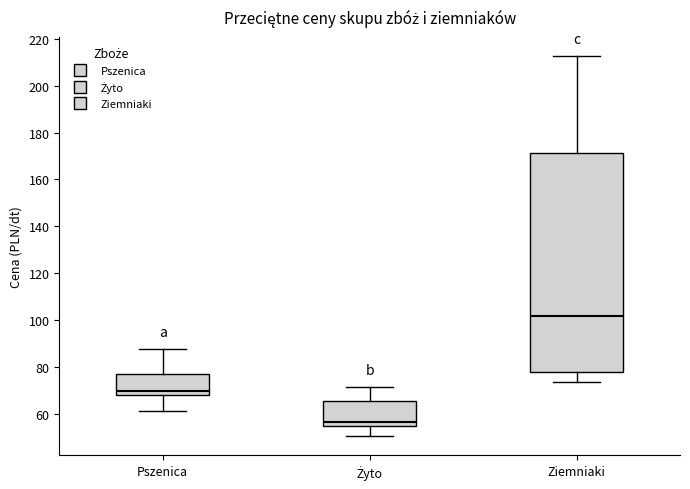

Reading left to right, transcribe this box plot: for each box, give where its median line is, the range the box spans, and where its two whiskers end, as read against the y-axis. The values are not printed on the chart, so give them approximately, as read against the axis.

Pszenica: median 70, box 68 to 76, whiskers 62 to 88
Żyto: median 56, box 54 to 66, whiskers 50 to 72
Ziemniaki: median 102, box 78 to 172, whiskers 74 to 212